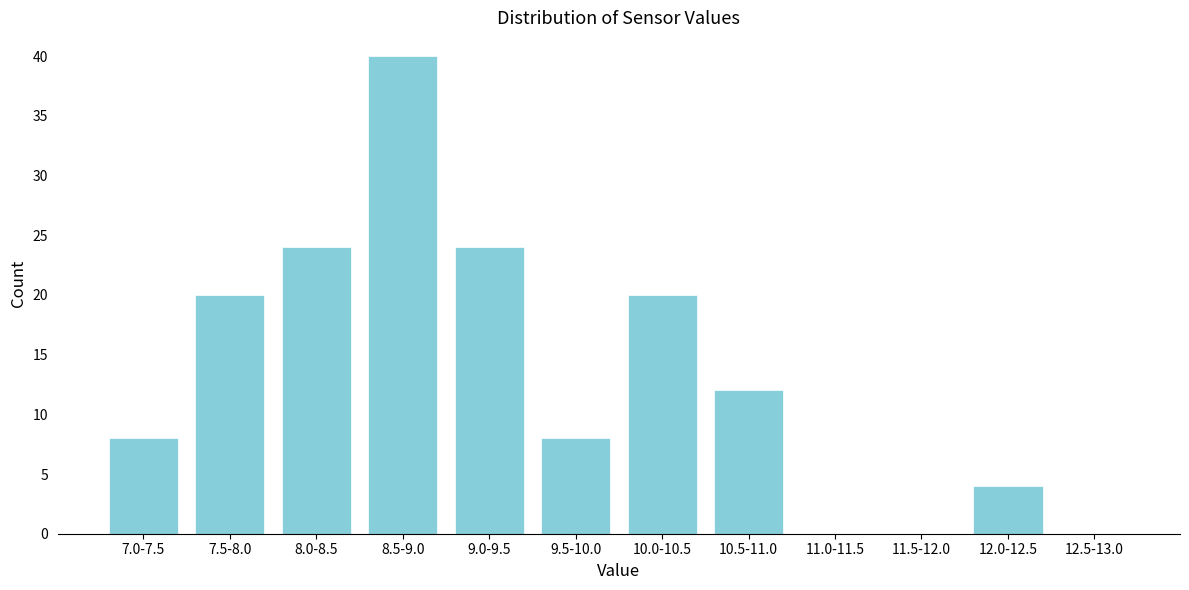

Reading left to right, list all the values displayed in this chart.

7.0-7.5=8	7.5-8.0=20	8.0-8.5=24	8.5-9.0=40	9.0-9.5=24	9.5-10.0=8	10.0-10.5=20	10.5-11.0=12	11.0-11.5=0	11.5-12.0=0	12.0-12.5=4	12.5-13.0=0